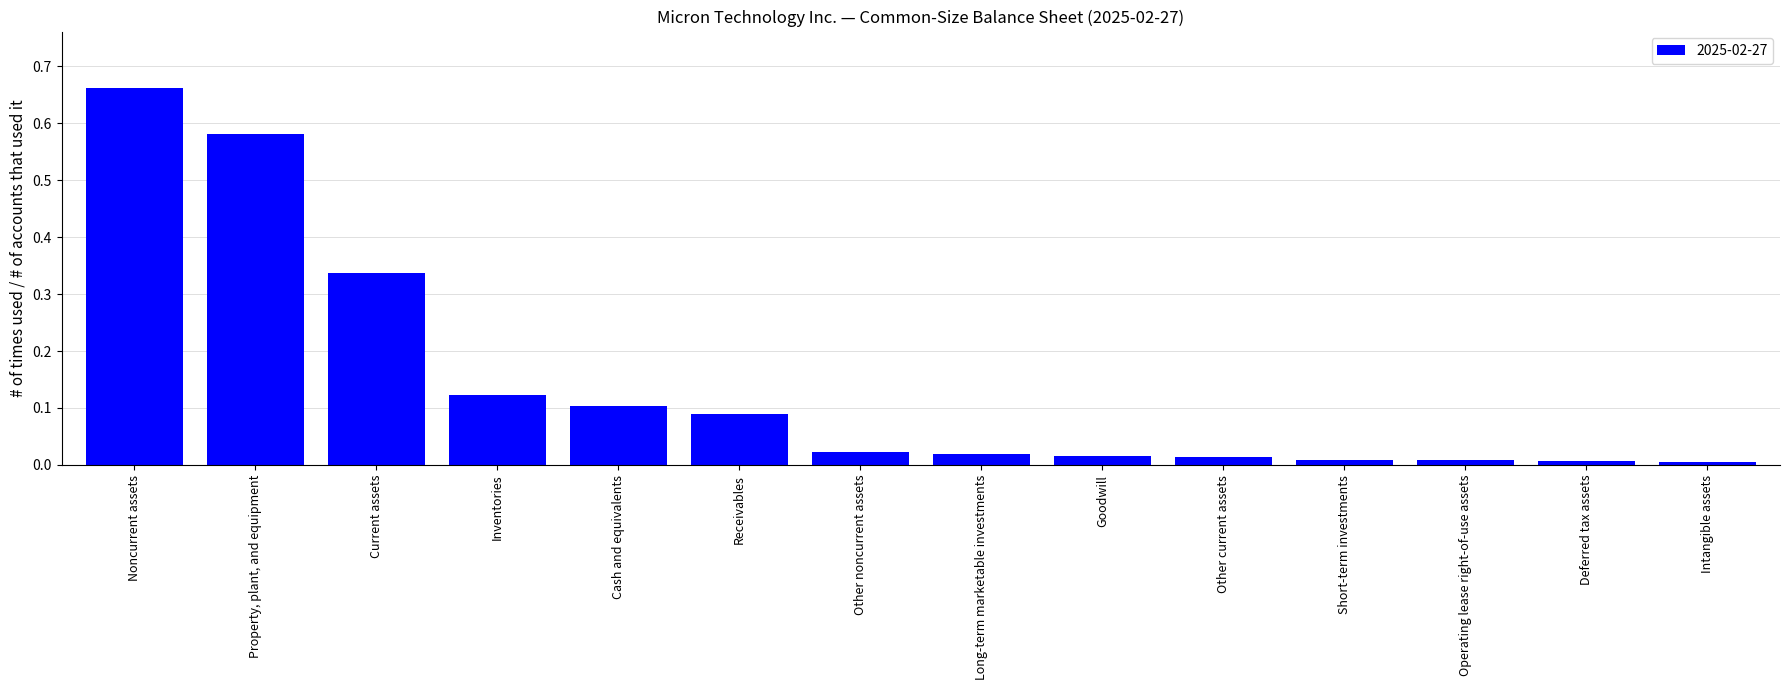

How many bars are there in total?

14